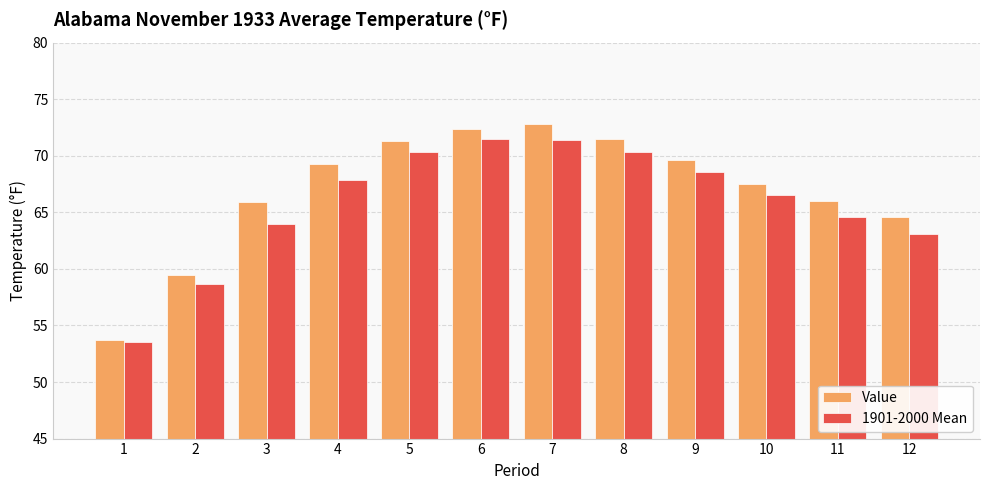

How many data points does each series have?

12